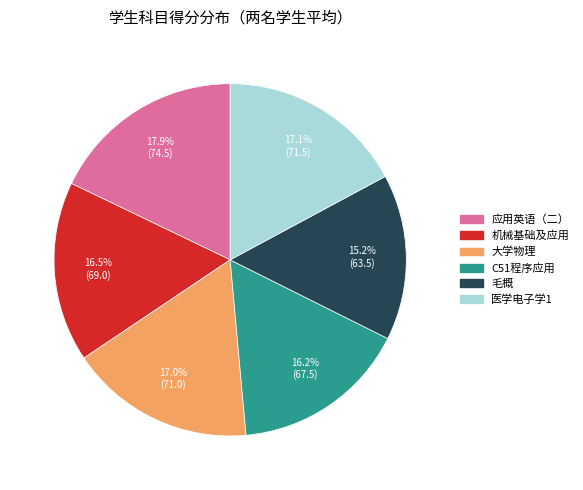

Is the sum of 大学物理 and 应用英语（二） greater than half?

No